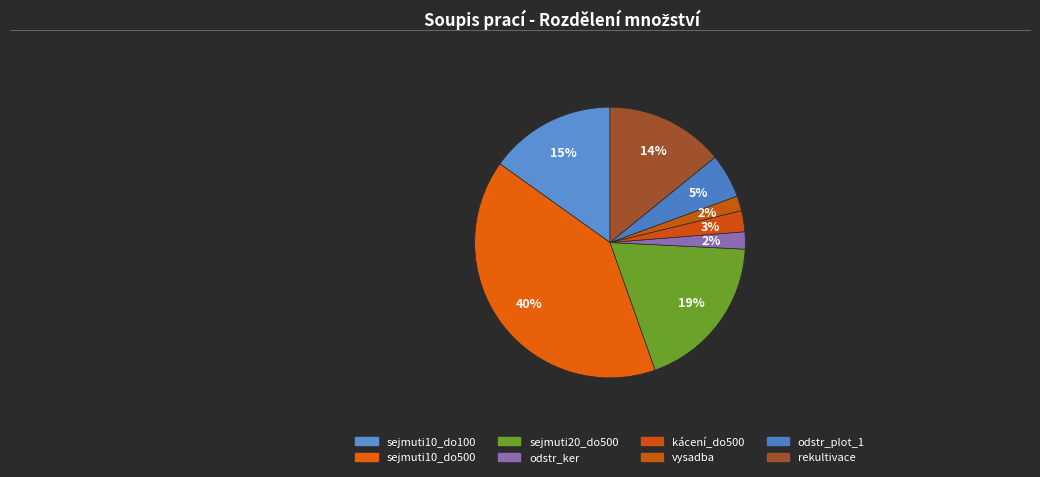

To the nearest percent, what is the average slice percentage?

12%